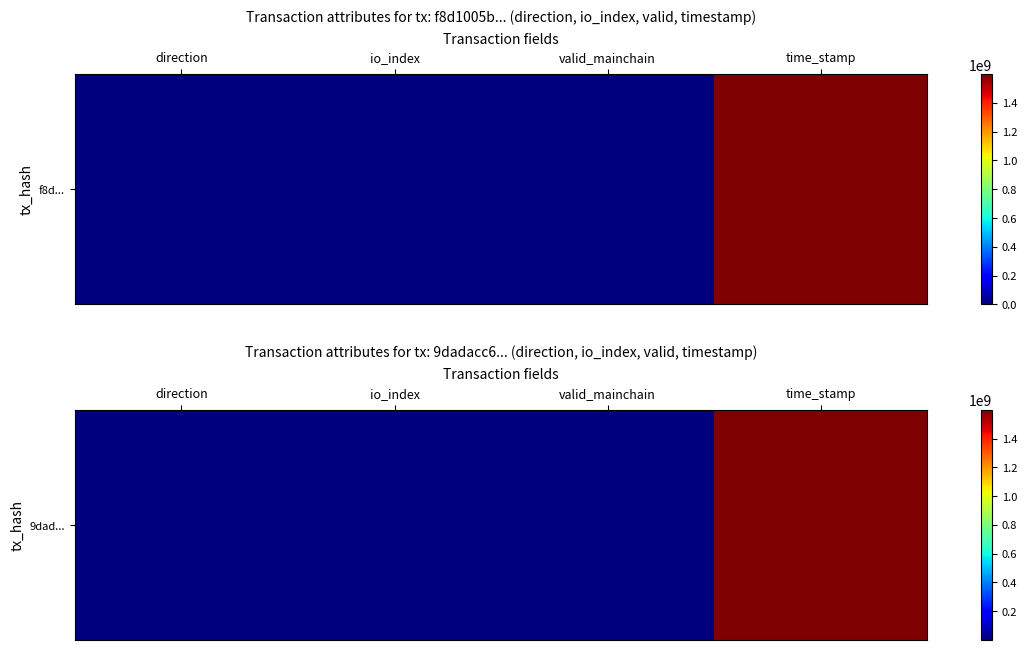

How many data points are less than 30?

2